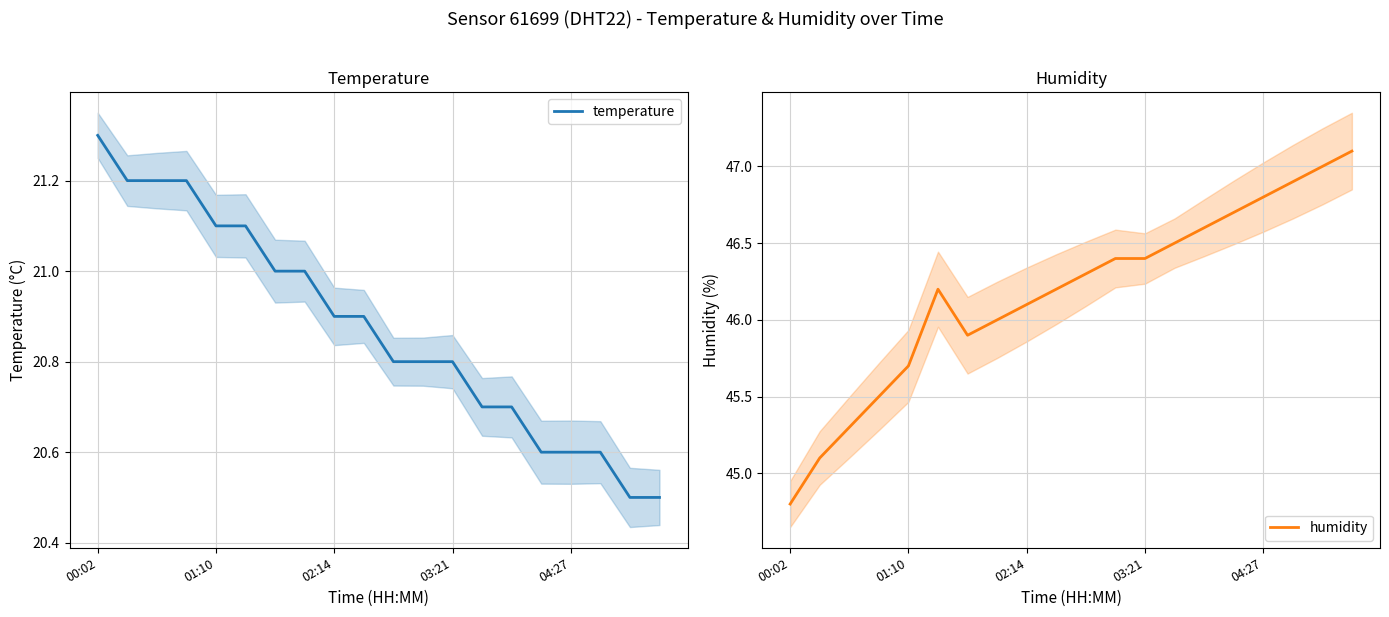

The temperature series shows 12.3 at 03:21. True or false?

False